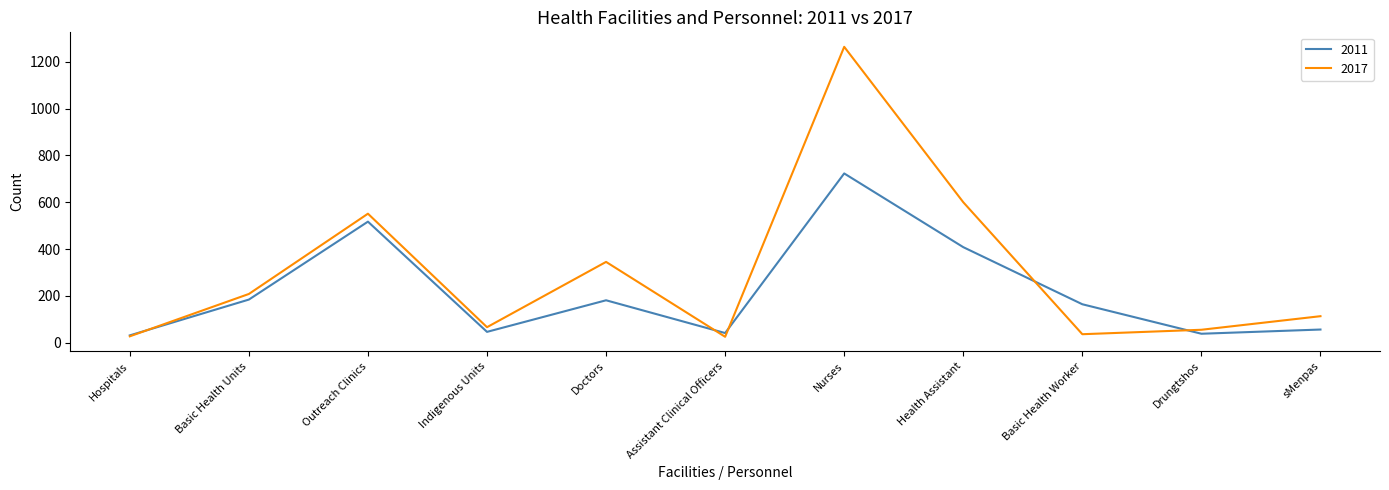

Is the value of 2017 at Indigenous Units greater than the value of 2011 at Assistant Clinical Officers?

Yes